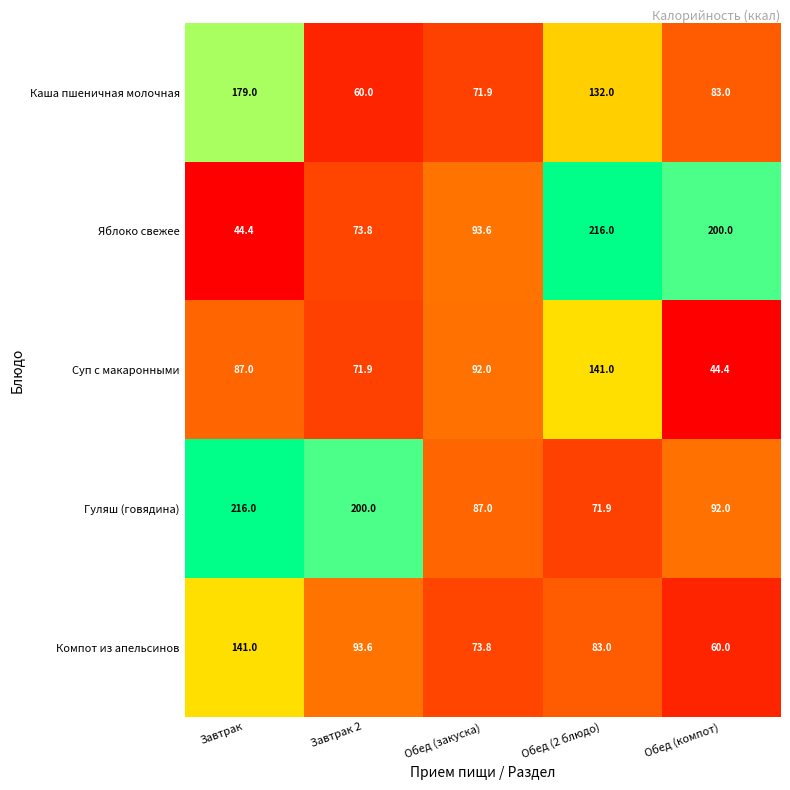

At which category is the sum across all series the highest?

Завтрак